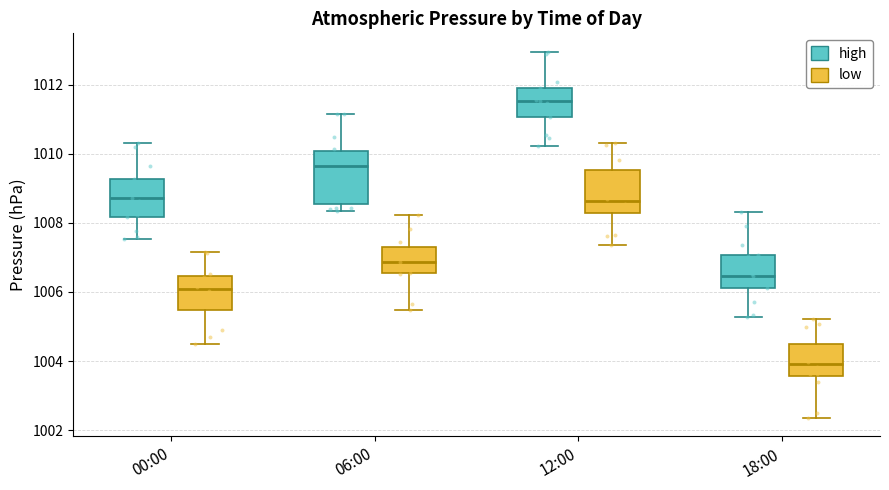

Reading left to right, transcribe this box plot: for each box, give where its median line is, the range the box spans, and where its two whiskers end, as read against the y-axis. The values are not printed on the chart, so give them approximately, as read against the axis.

00:00 (high): median 1008.8, box 1008.2 to 1009.2, whiskers 1007.6 to 1010.4
00:00 (low): median 1006.0, box 1005.4 to 1006.4, whiskers 1004.4 to 1007.2
06:00 (high): median 1009.6, box 1008.6 to 1010.0, whiskers 1008.4 to 1011.2
06:00 (low): median 1006.8, box 1006.6 to 1007.4, whiskers 1005.4 to 1008.2
12:00 (high): median 1011.6, box 1011.0 to 1011.8, whiskers 1010.2 to 1013.0
12:00 (low): median 1008.6, box 1008.2 to 1009.6, whiskers 1007.4 to 1010.4
18:00 (high): median 1006.4, box 1006.2 to 1007.0, whiskers 1005.2 to 1008.4
18:00 (low): median 1004.0, box 1003.6 to 1004.6, whiskers 1002.4 to 1005.2